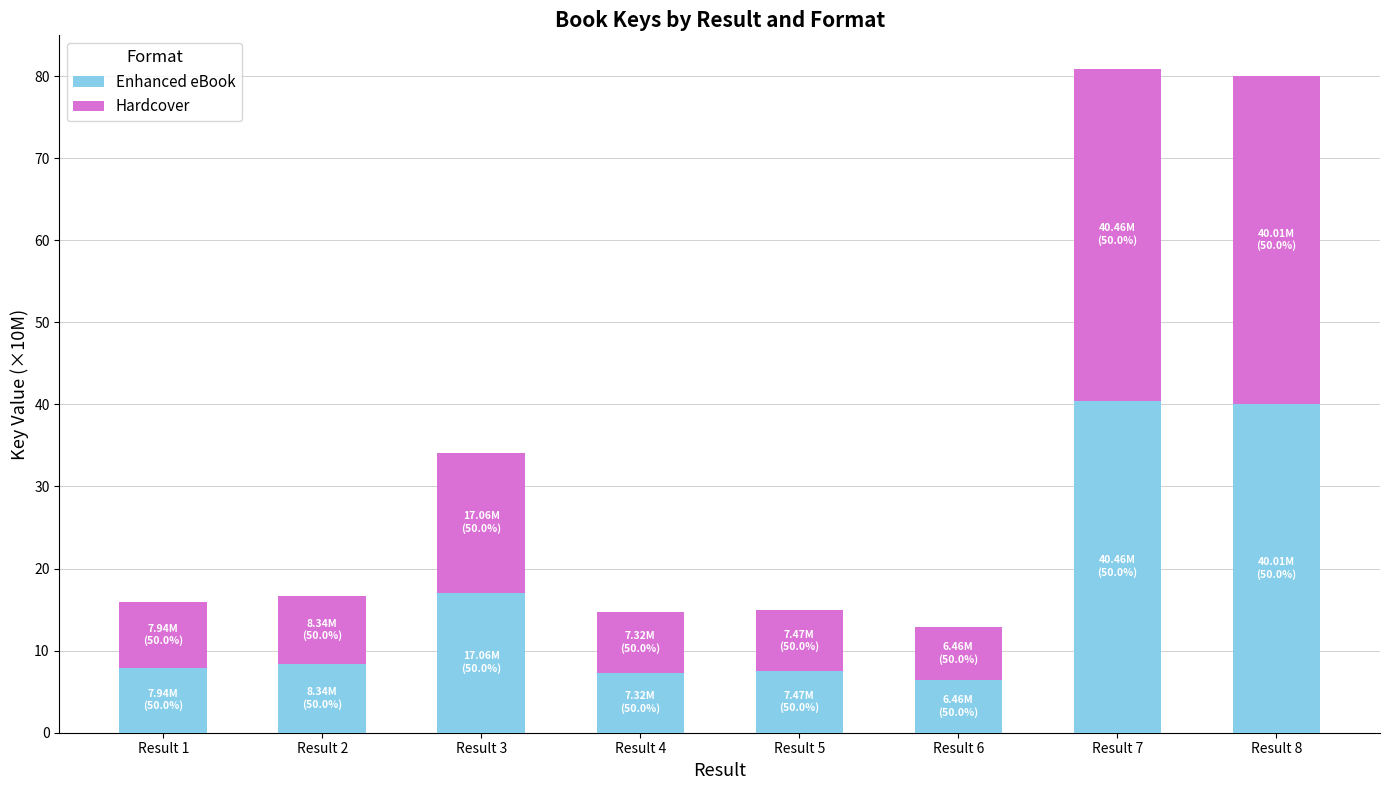

What is the sum of all Enhanced eBook values?

135.0